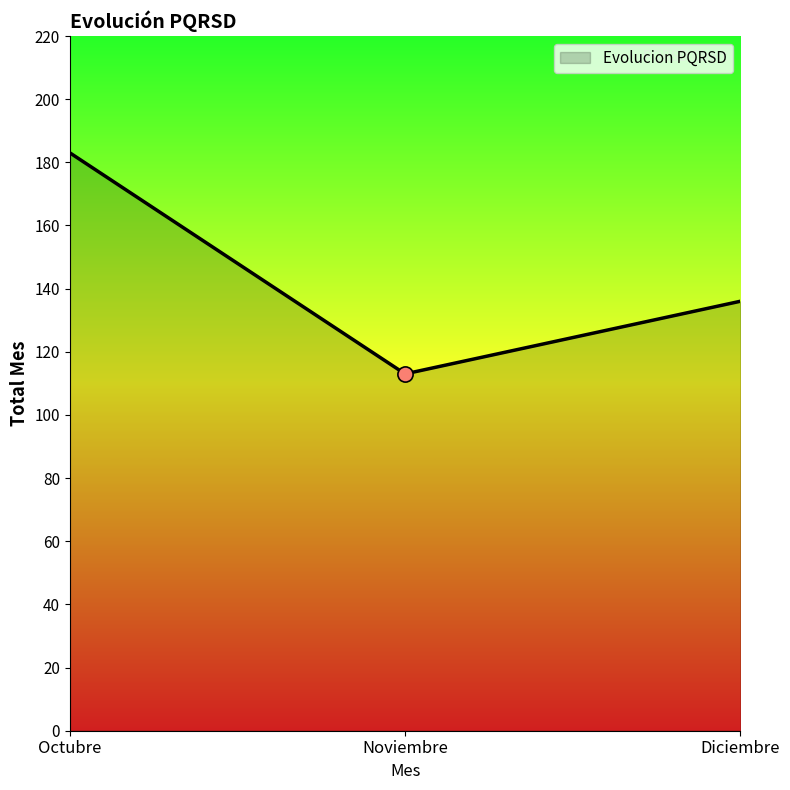

What is the ratio of the value at Octubre to the value at Noviembre?

1.6